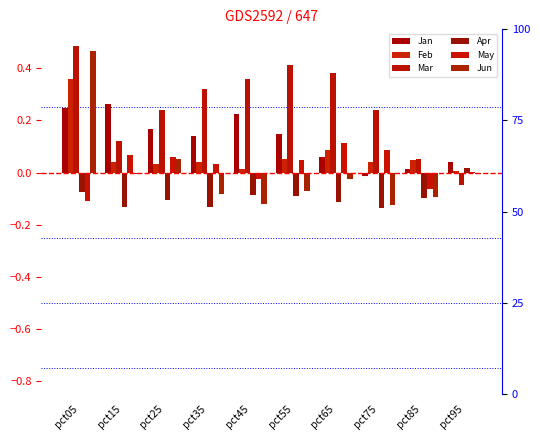

Which series has the largest total across all categories?

Mar